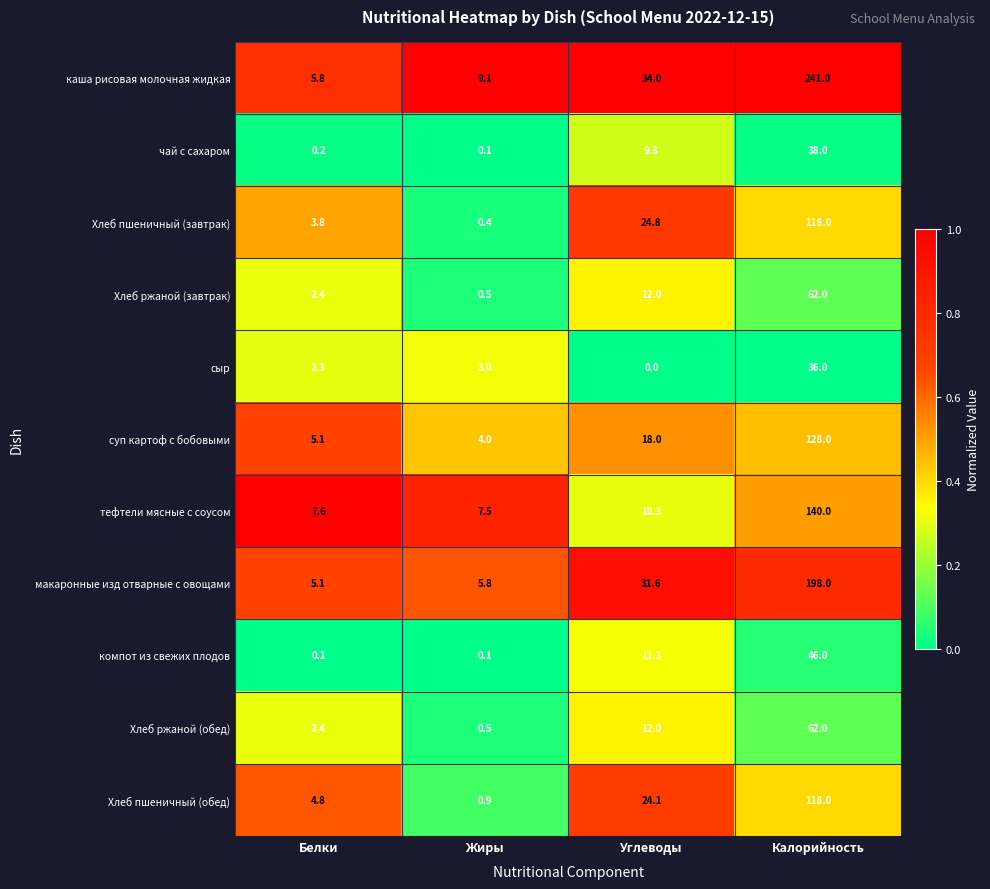

What is the approximate value of макаронные изд отварные с овощами at Жиры?

5.8